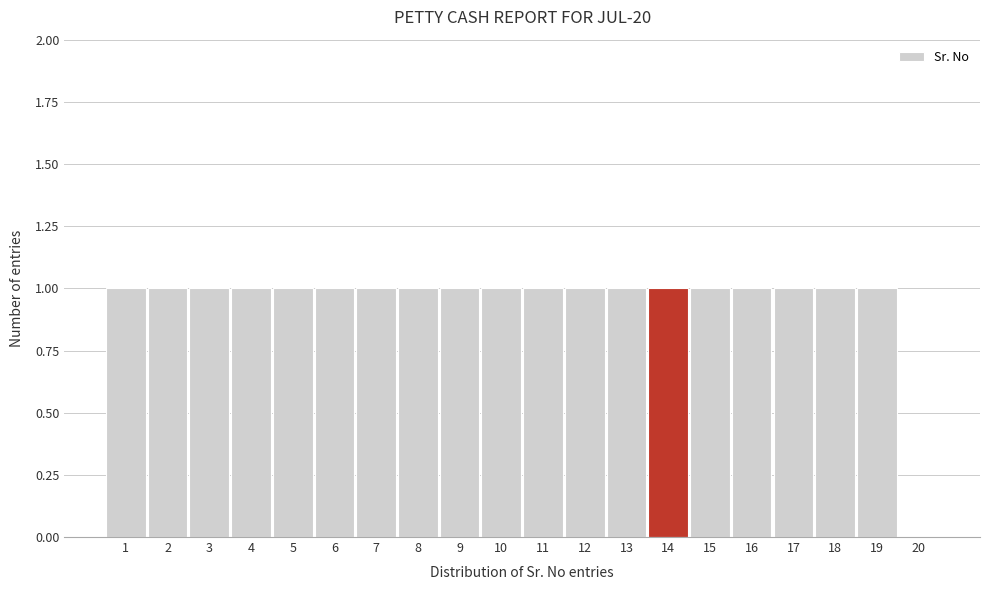

Reading left to right, transcribe this chart: for each bar, give the range it covers on the x-axis and its height. The values are not printed on the chart, so give them approximately, as read against the axis.

0.5 to 1.5: 1
1.5 to 2.5: 1
2.5 to 3.5: 1
3.5 to 4.5: 1
4.5 to 5.5: 1
5.5 to 6.5: 1
6.5 to 7.5: 1
7.5 to 8.5: 1
8.5 to 9.5: 1
9.5 to 10.5: 1
10.5 to 11.5: 1
11.5 to 12.5: 1
12.5 to 13.5: 1
13.5 to 14.5: 1
14.5 to 15.5: 1
15.5 to 16.5: 1
16.5 to 17.5: 1
17.5 to 18.5: 1
18.5 to 19.5: 1
19.5 to 20.5: 0